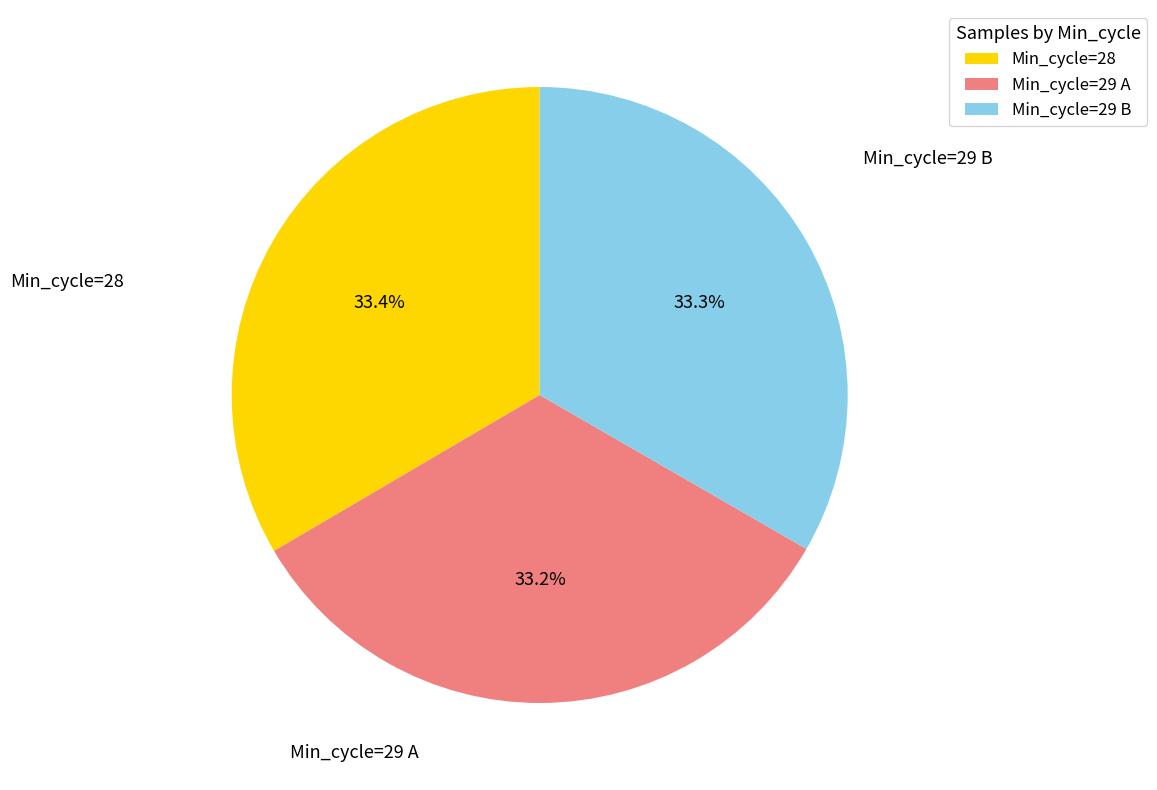

Is there any slice that represents more than half of the pie?

No